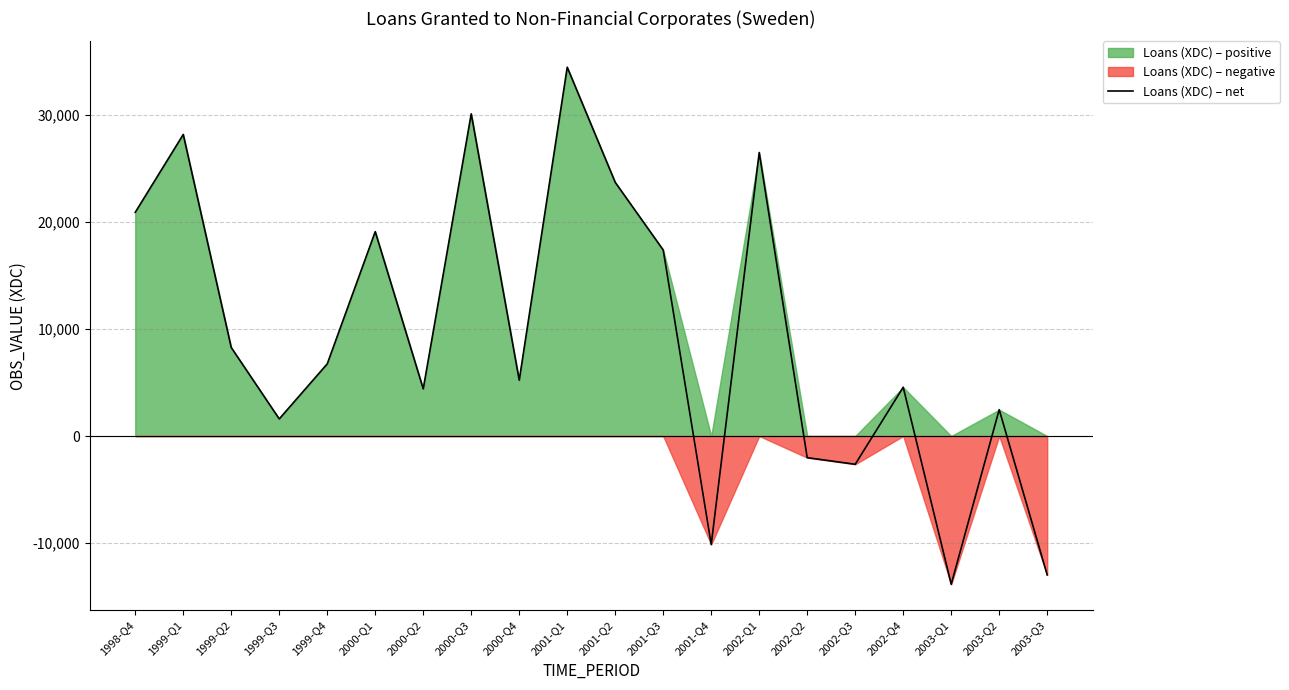

List the labels in order of value, largest first.

2001-Q1, 2000-Q3, 1999-Q1, 2002-Q1, 2001-Q2, 1998-Q4, 2000-Q1, 2001-Q3, 1999-Q2, 1999-Q4, 2000-Q4, 2002-Q4, 2000-Q2, 2003-Q2, 1999-Q3, 2002-Q2, 2002-Q3, 2001-Q4, 2003-Q3, 2003-Q1